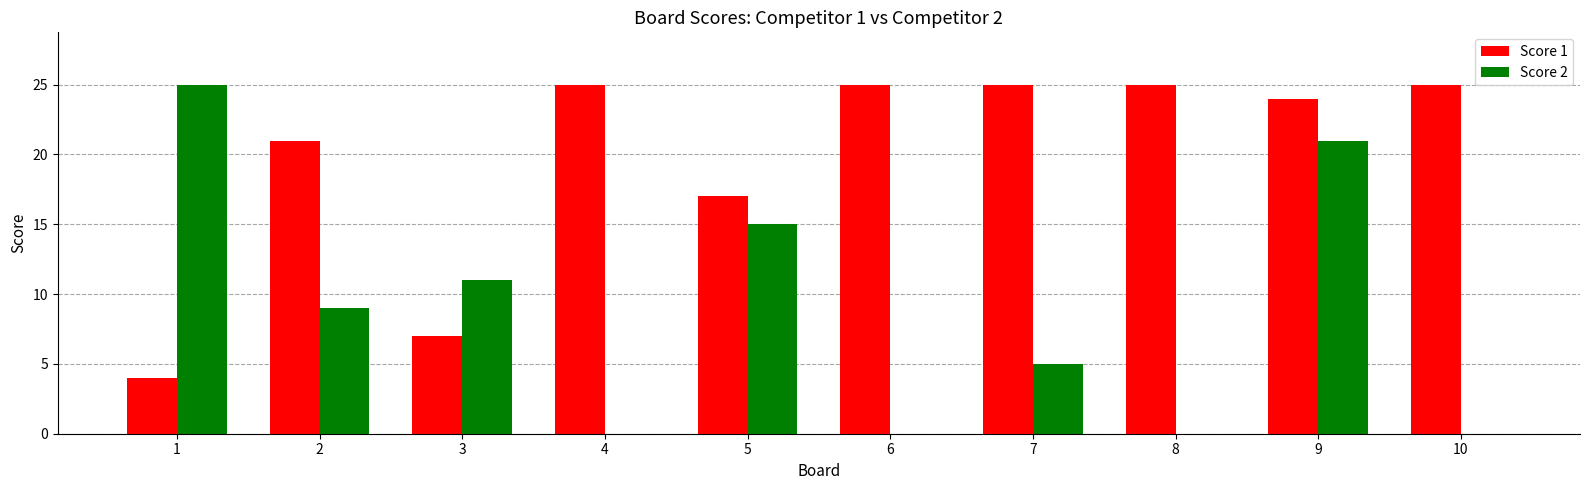

Where is Score 1 nearest to the value 14?

5